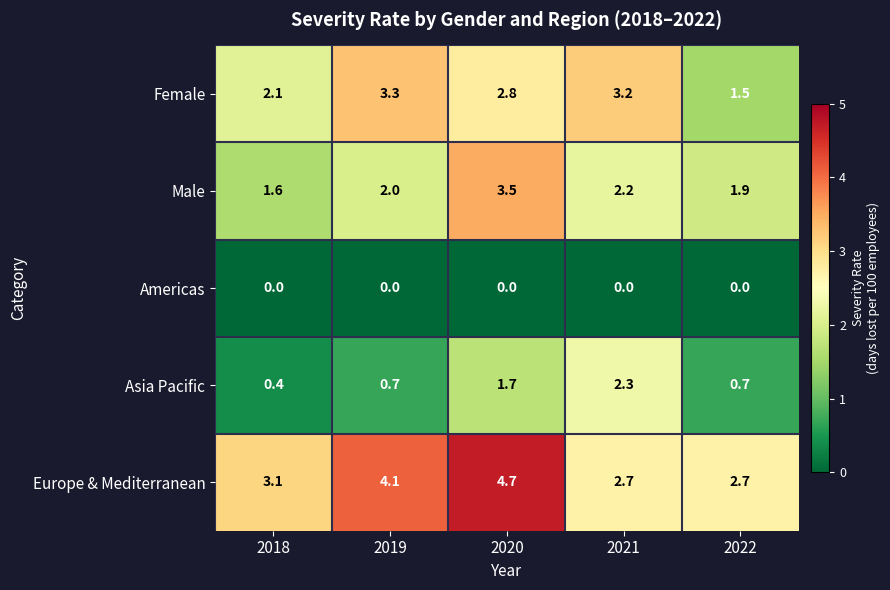

Reading left to right, what are all the values shown in this chart?

Female: 2.1	3.3	2.8	3.2	1.5
Male: 1.6	2.0	3.5	2.2	1.9
Americas: 0.0	0.0	0.0	0.0	0.0
Asia Pacific: 0.4	0.7	1.7	2.3	0.7
Europe & Mediterranean: 3.1	4.1	4.7	2.7	2.7